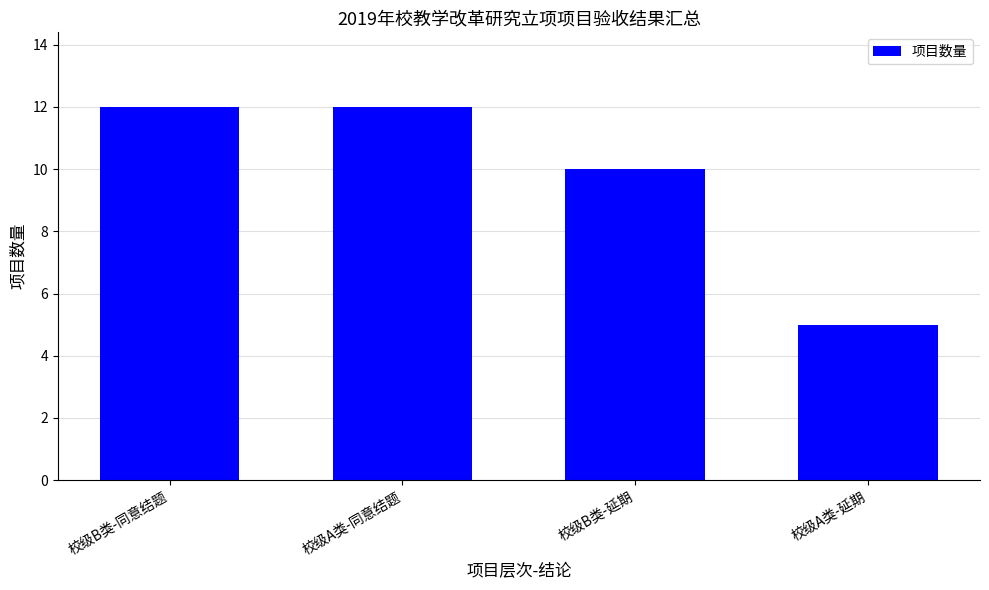

Reading right to left, list all the values displayed in this chart.

5	10	12	12